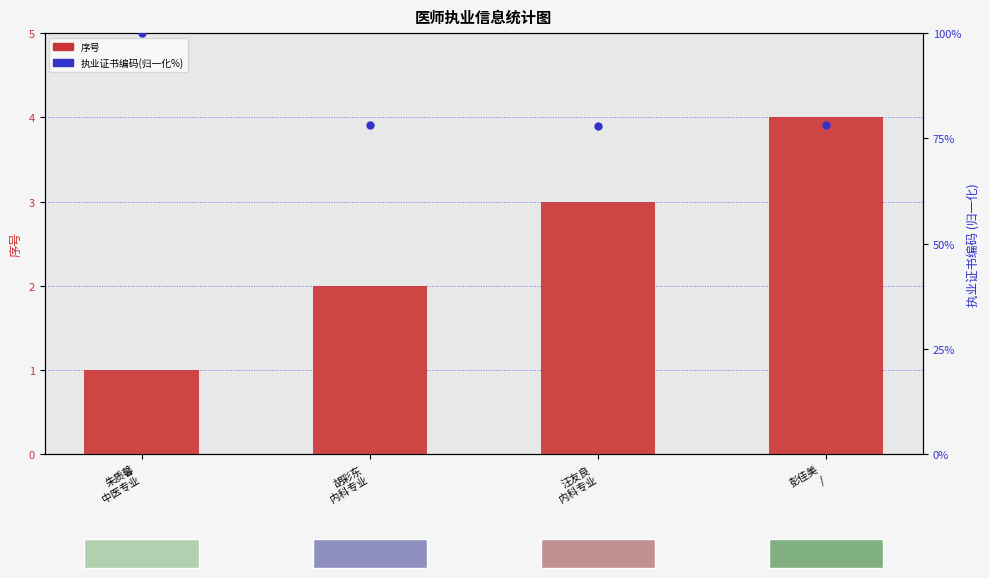

How many values in the 序号 series exceed 3?

1